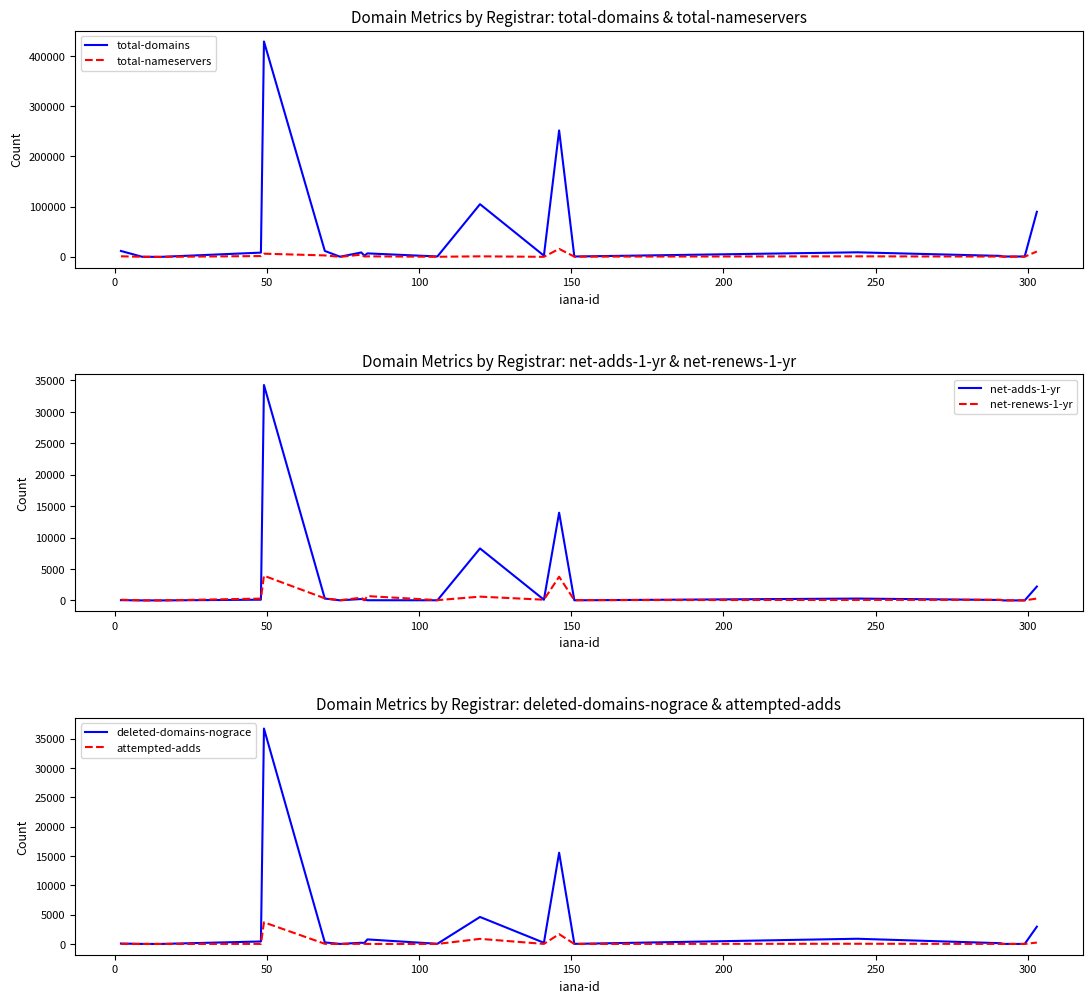

How many lines are shown in the chart?

6